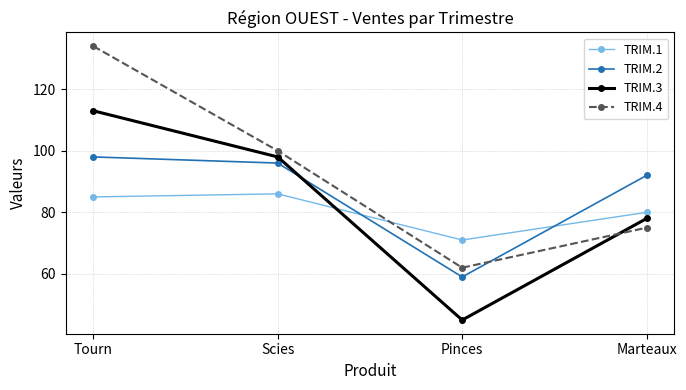

What is the total value across all series at Scies?

380